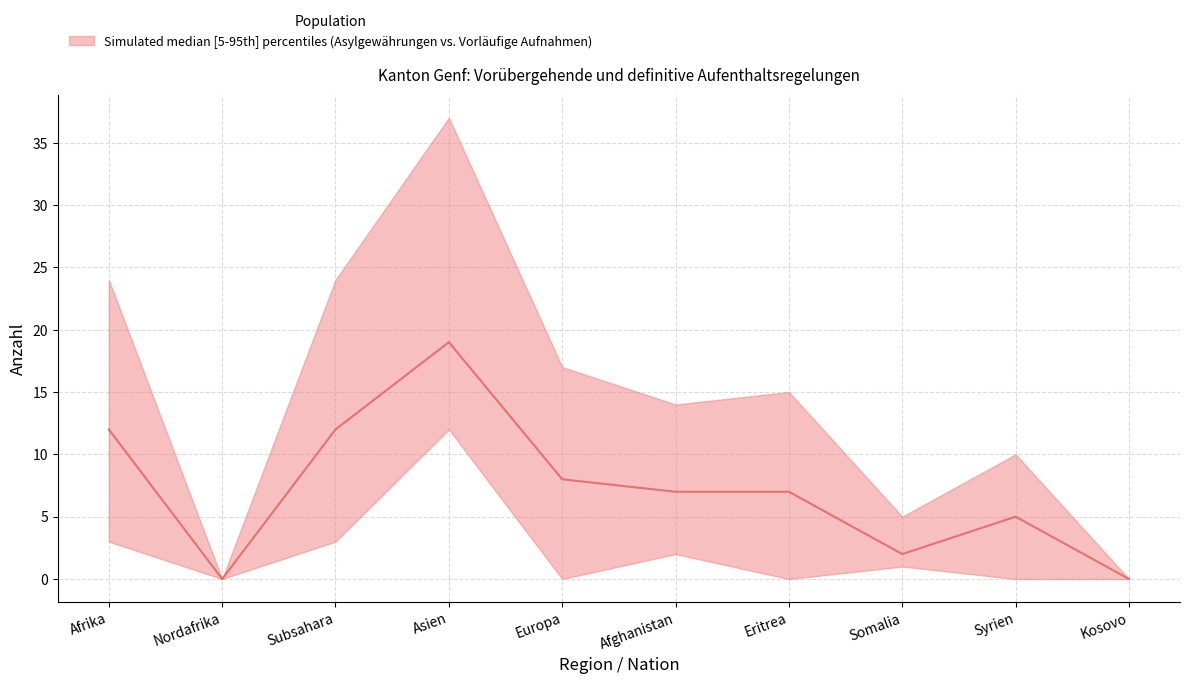

Which has a higher value, Afrika or Subsahara?

Afrika